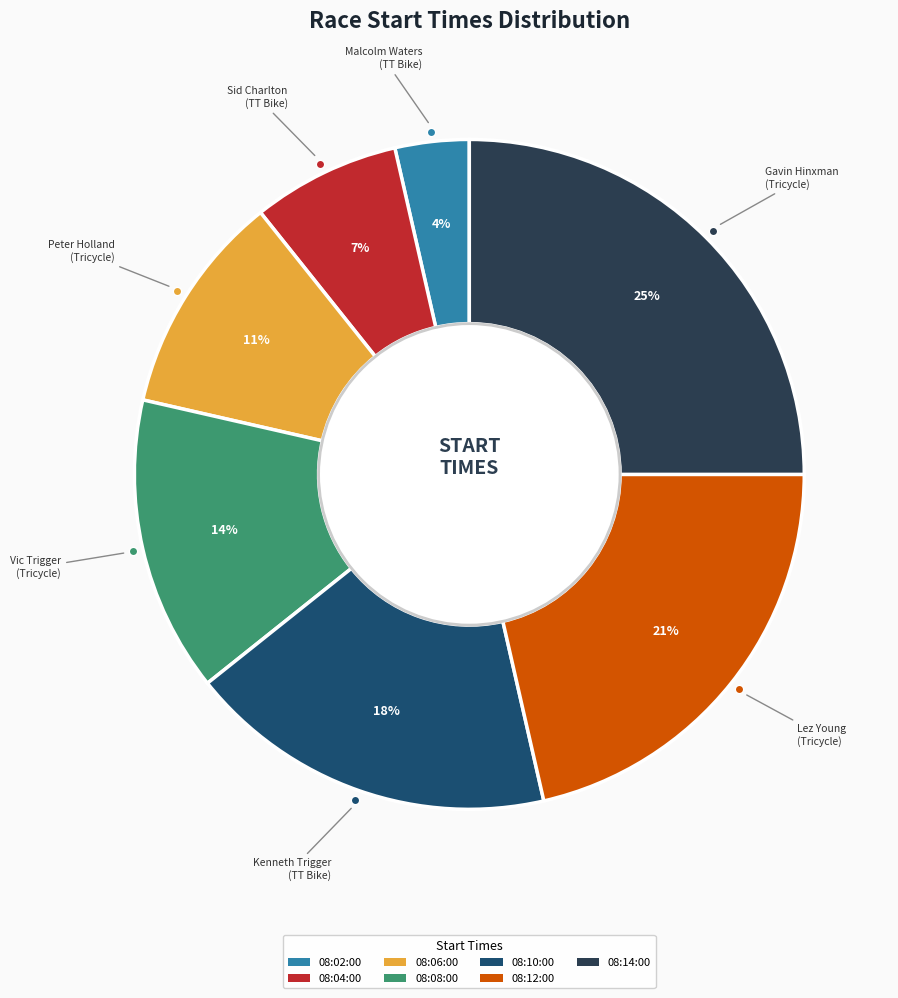

To the nearest percent, what is the difference between the largest and smallest slice percentages?

21%